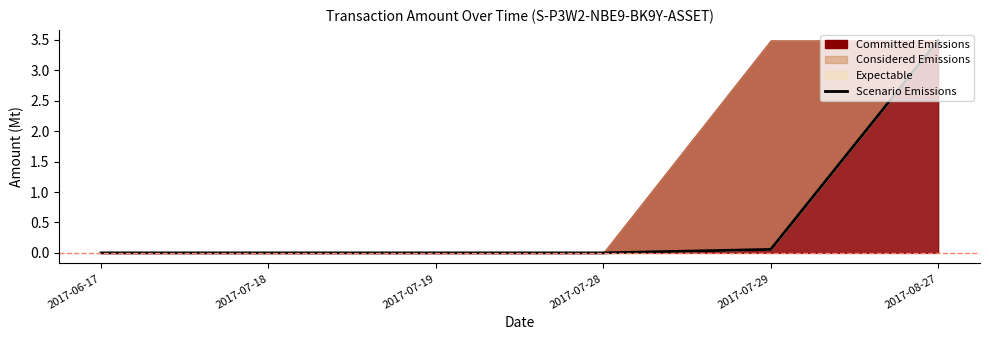

Rank the categories by value from highest to lowest.

2017-08-27, 2017-07-29, 2017-07-28, 2017-06-17, 2017-07-18, 2017-07-19